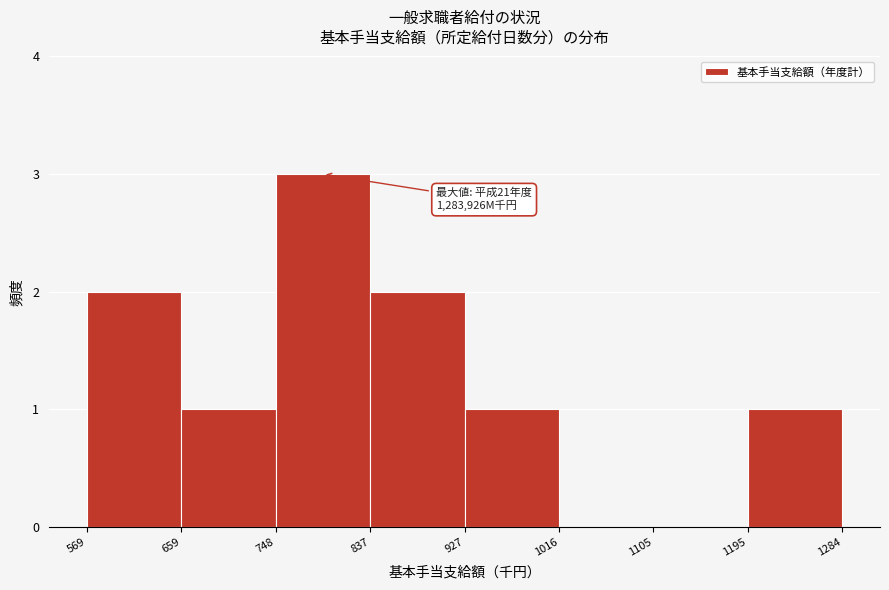

Which range on the x-axis has the tallest bar?

748 to 837